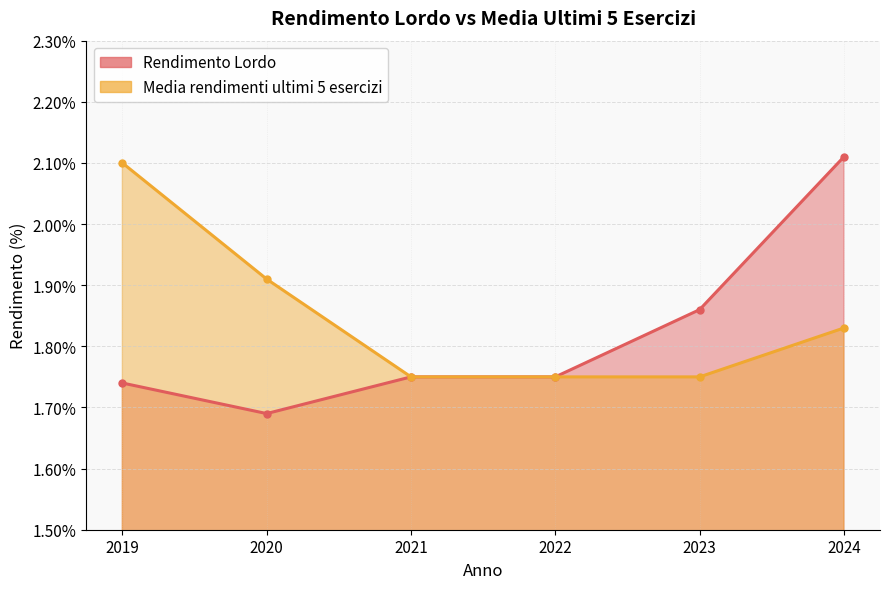

Which series changed the most between 2022 and 2020?

Media rendimenti ultimi 5 esercizi